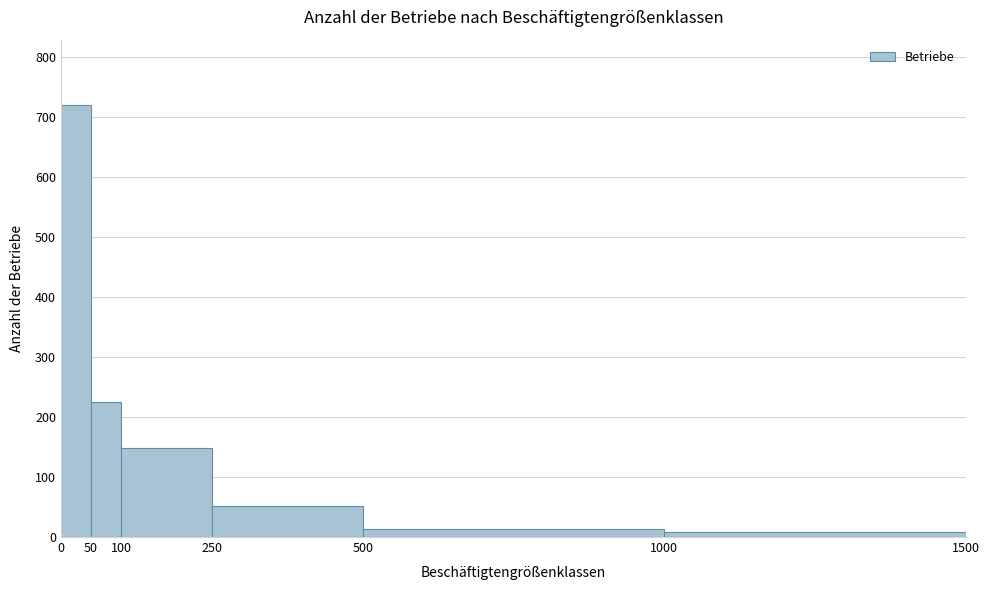

Over which range of the x-axis is the bar tallest?

0 to 50